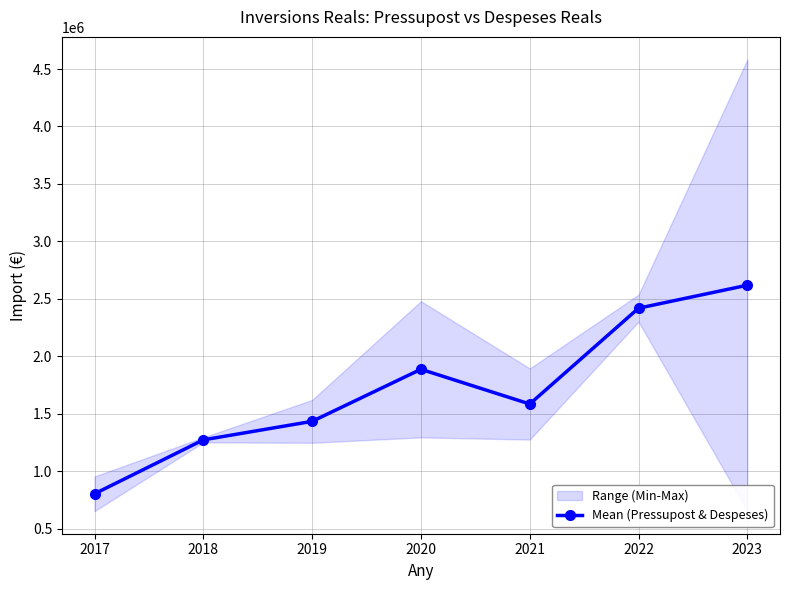

What is the ratio of the value at 2022 to the value at 2017?

3.0